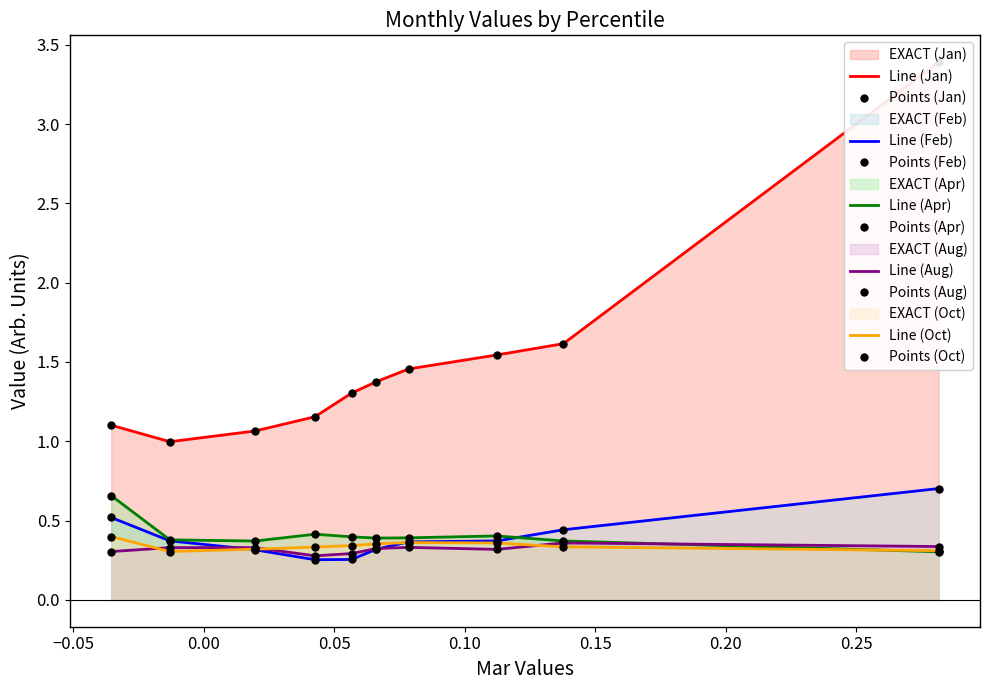

True or false: Jan has more than 2 points higher than both neighbors.

False